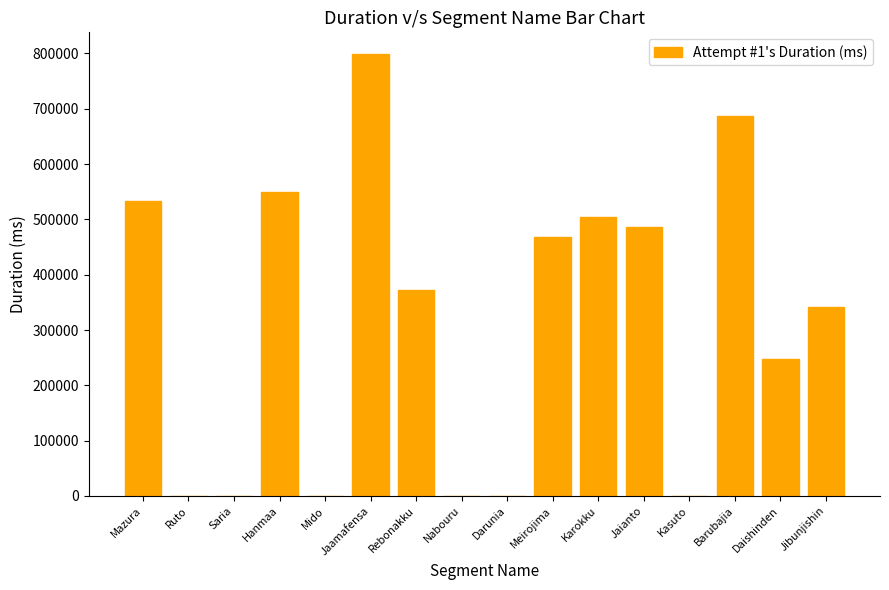

Reading left to right, what are all the values shown in this chart?

Mazura=532634	Ruto=0	Saria=0	Hanmaa=549679	Mido=0	Jaamafensa=798321	Rebonakku=372002	Nabouru=0	Darunia=0	Meirojima=467459	Karokku=504584	Jaianto=486652	Kasuto=0	Barubajia=686886	Daishinden=247755	Jibunjishin=342019